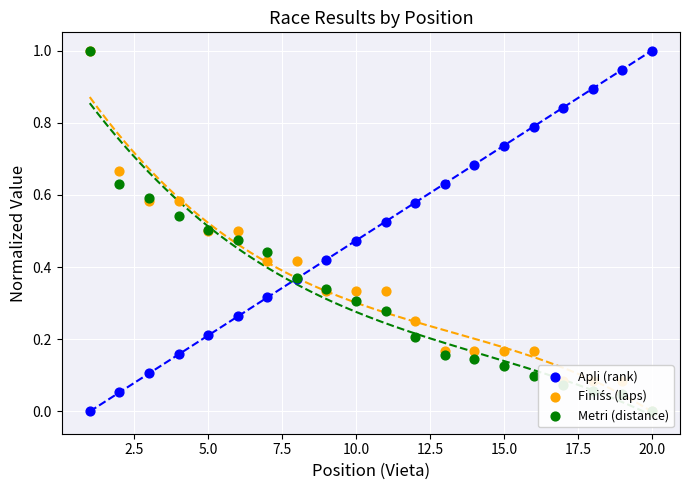

Which series reaches the maximum Y coordinate?

Apļi (rank)